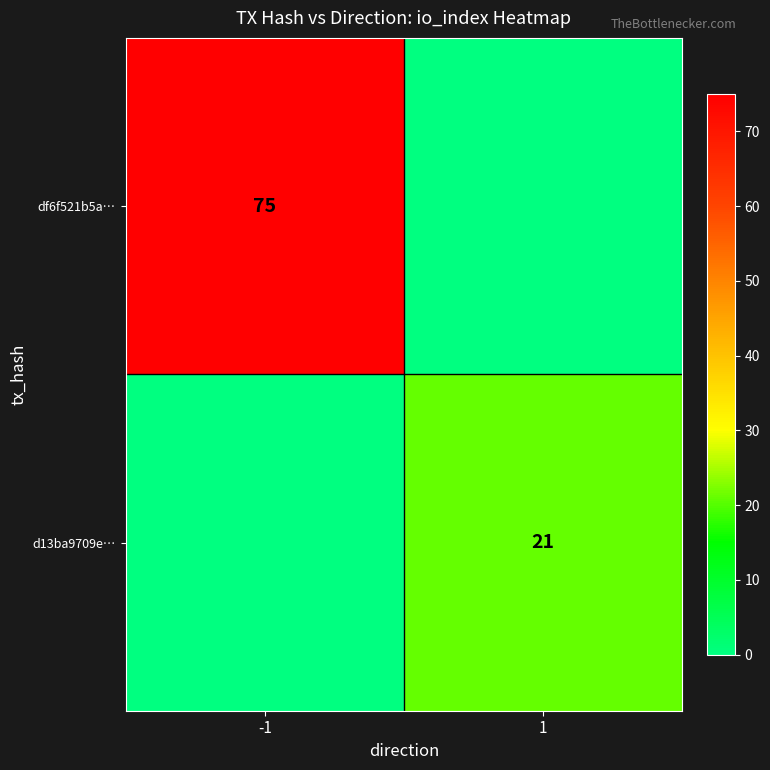

What is the greatest value displayed?

75